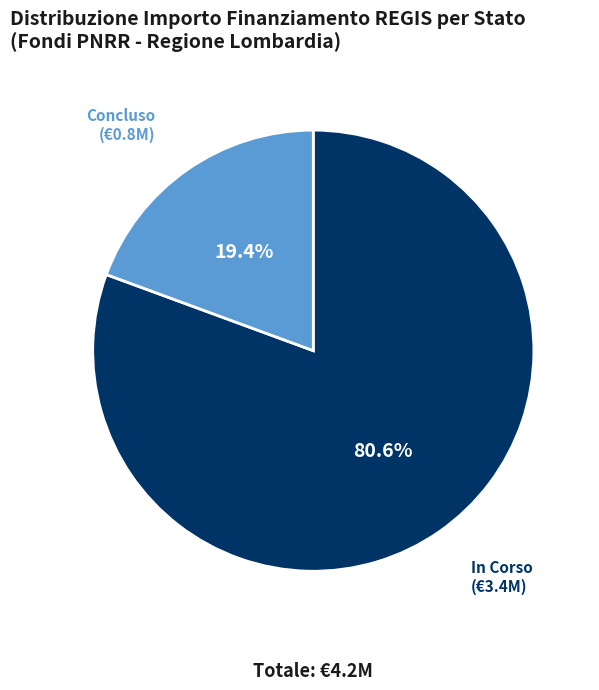

Does any single category account for the majority?

Yes